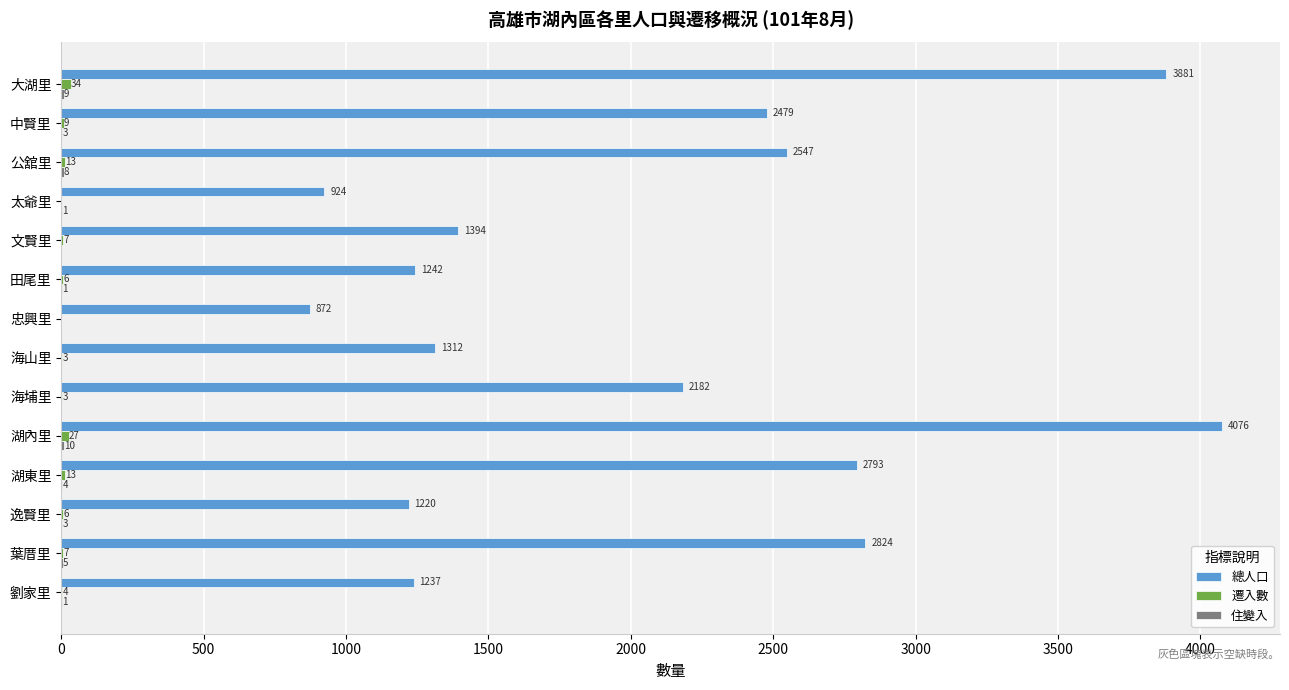

Count the number of data series in this chart.

3